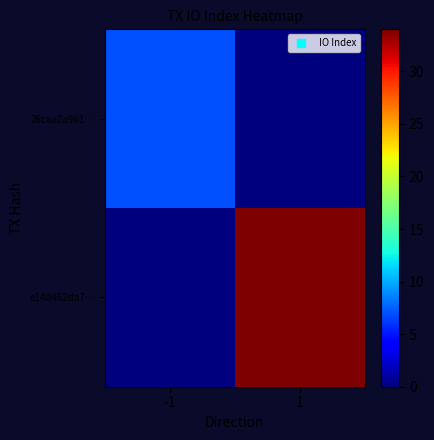

At how many categories does at least one series exceed 5?

2